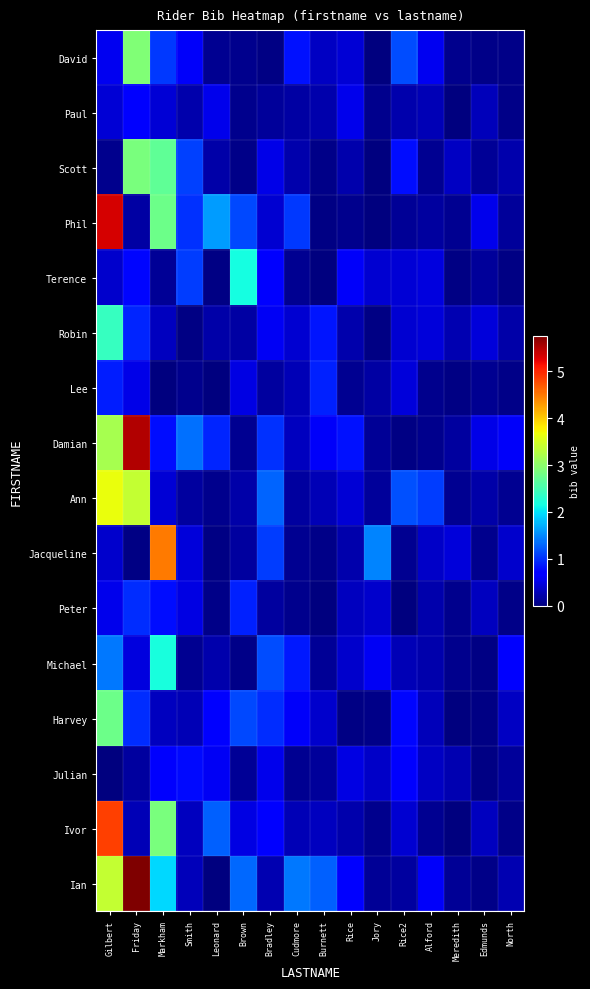

What is the total value across all series at Edmunds?

3.4